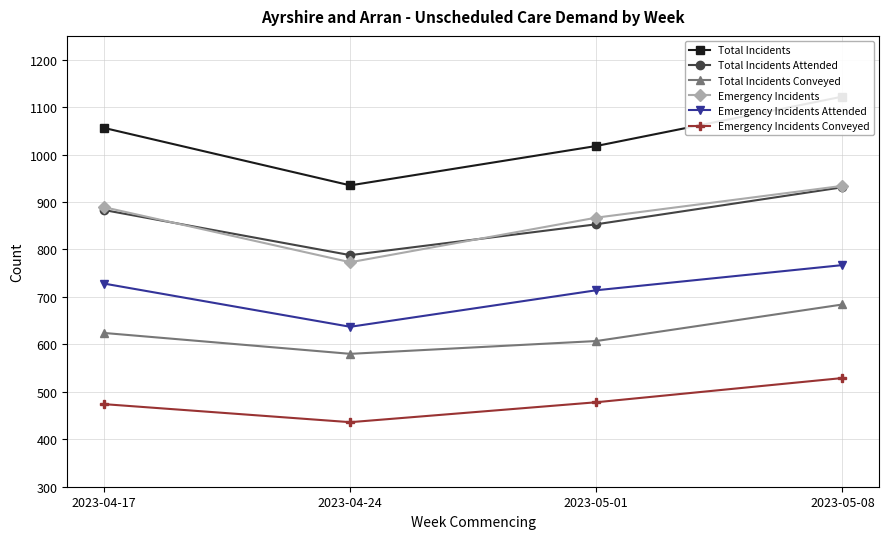

What is the smallest value displayed?

436